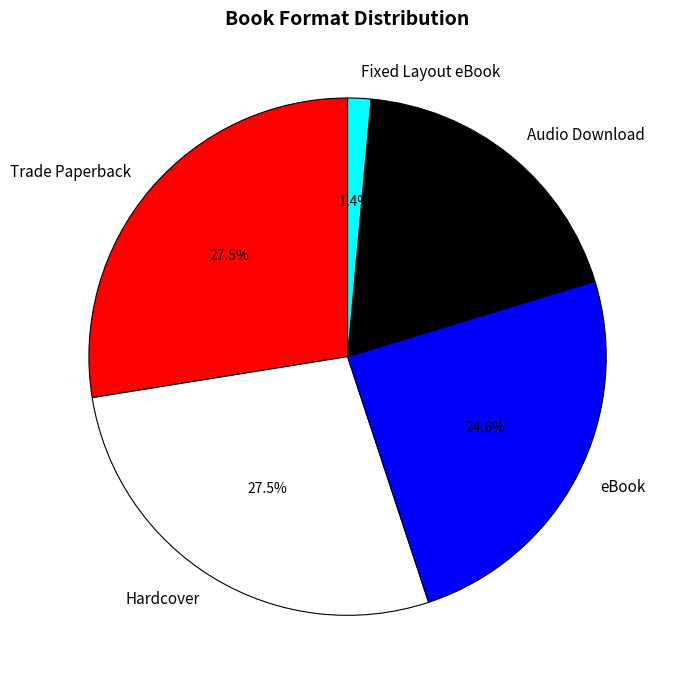

What percentage is the Fixed Layout eBook slice, to the nearest percent?

1%